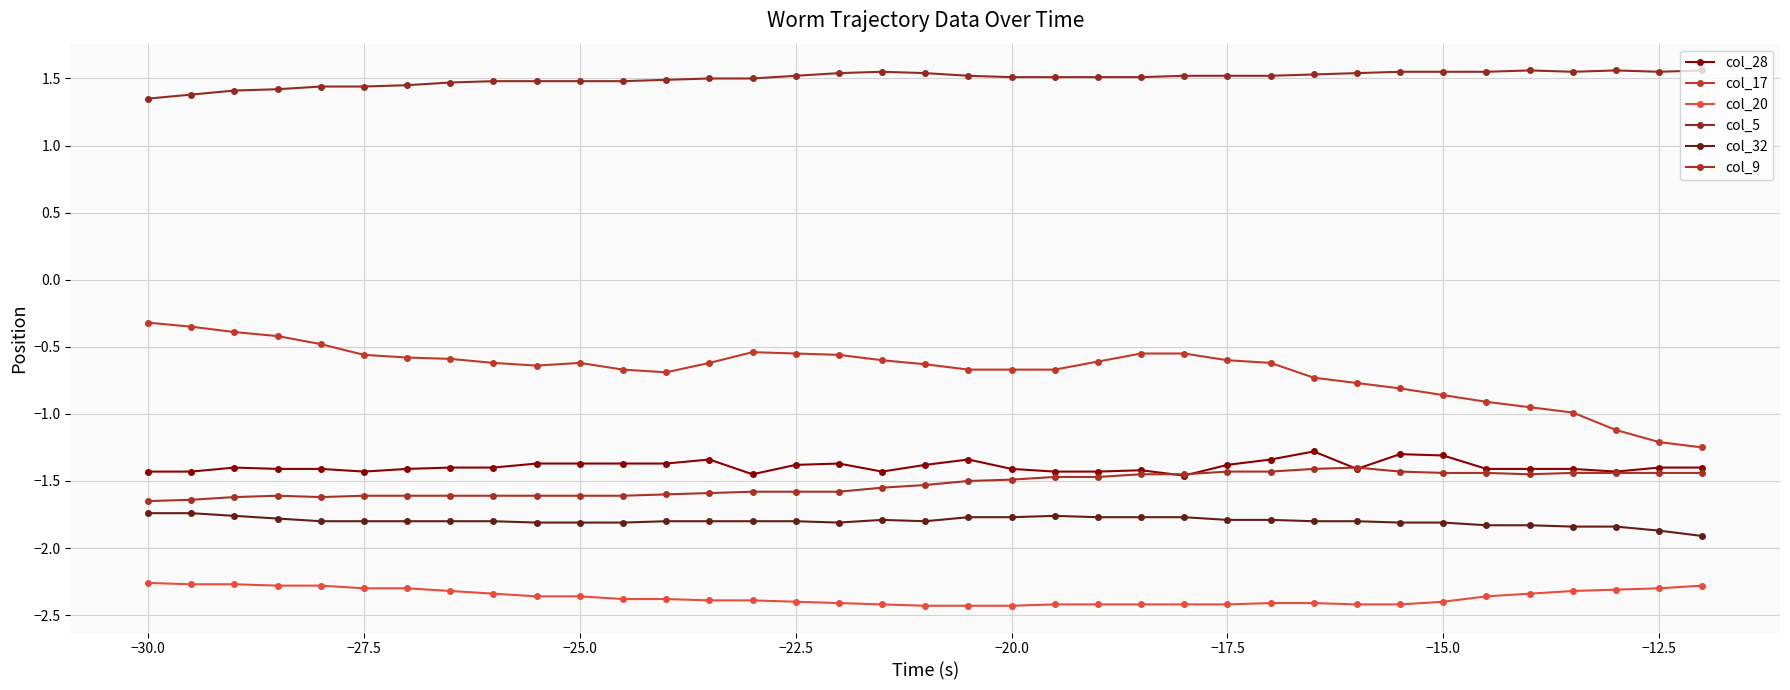

What is the sum of all col_28 values?

-51.5